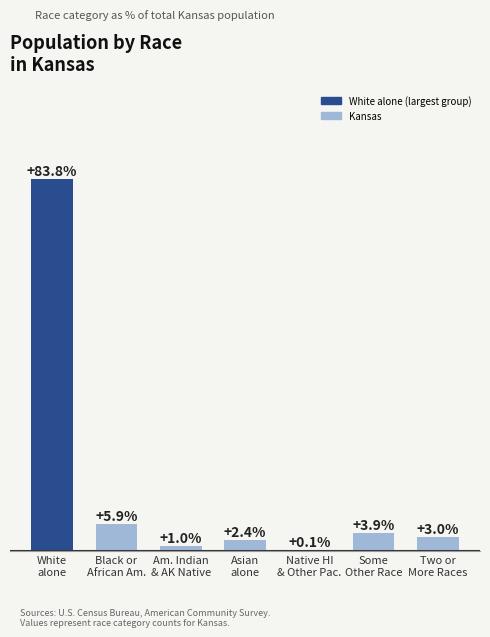

Are the bars horizontal?

No